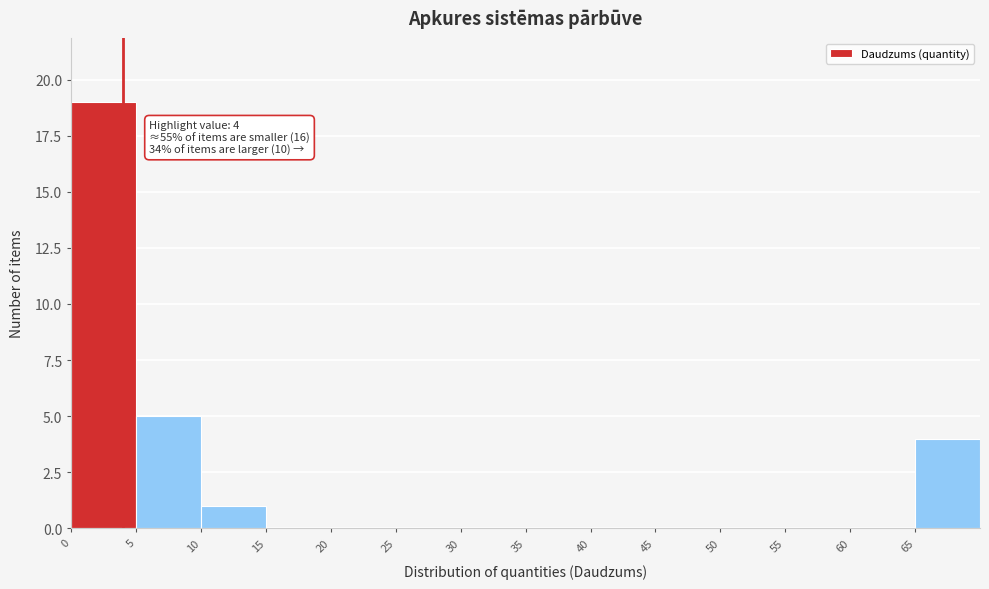

Which range on the x-axis has the tallest bar?

0 to 5